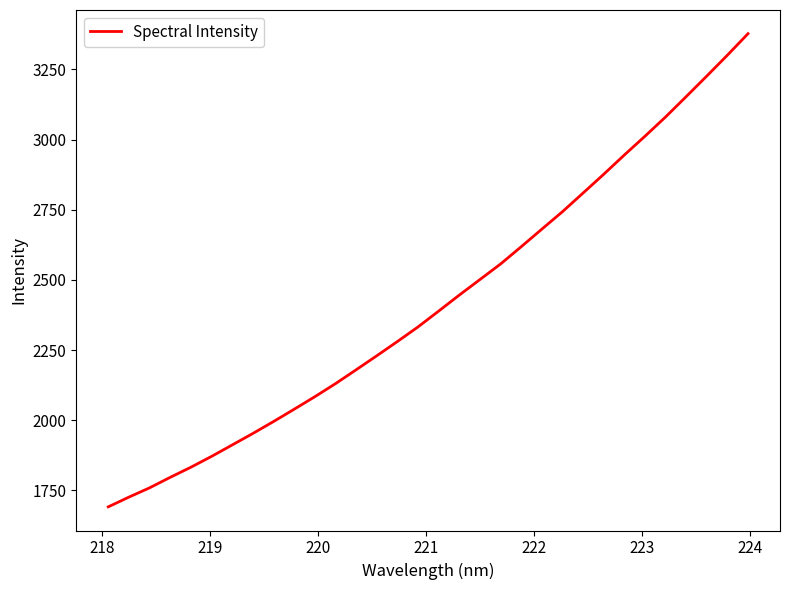

What is the smallest value displayed?

1691.7